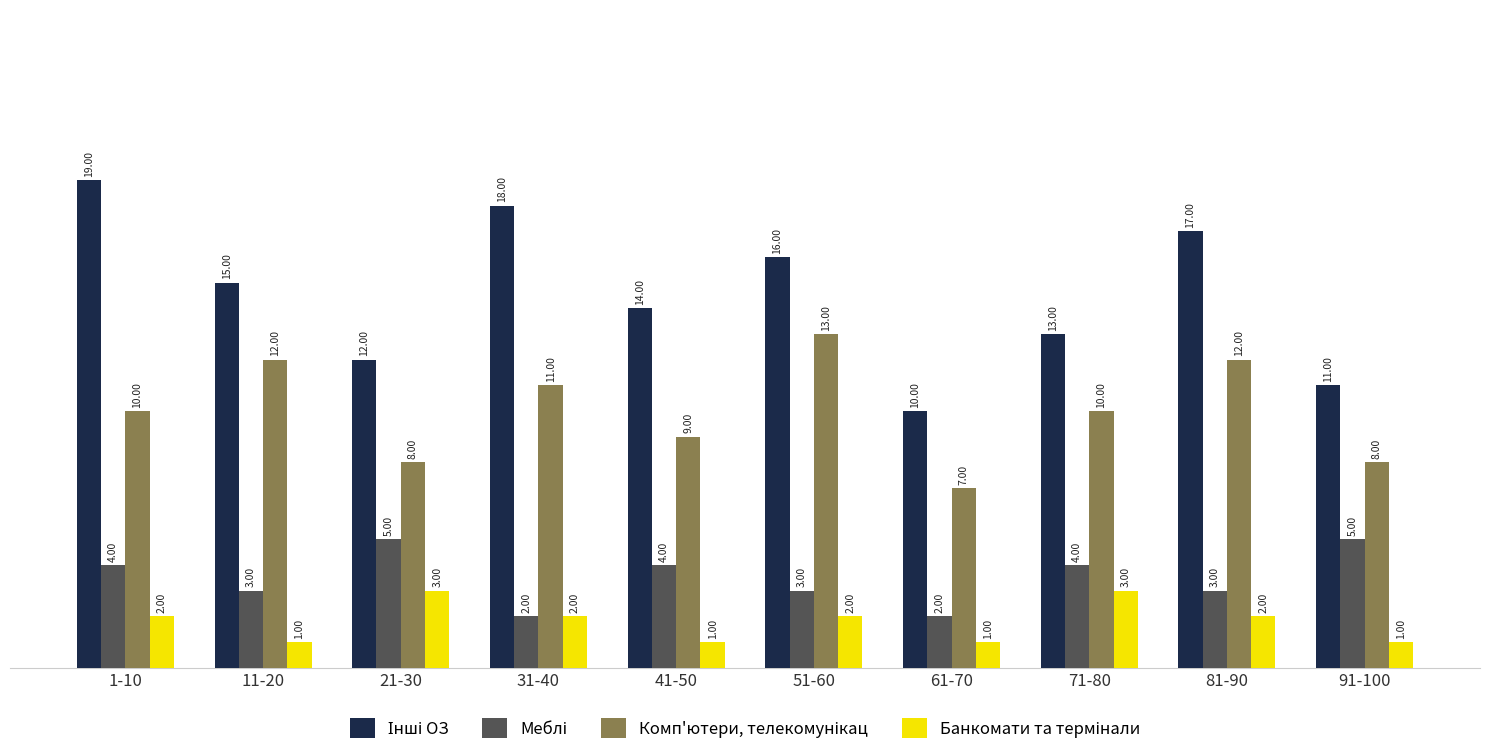

What is the difference between the highest and lowest values at 11-20?

14